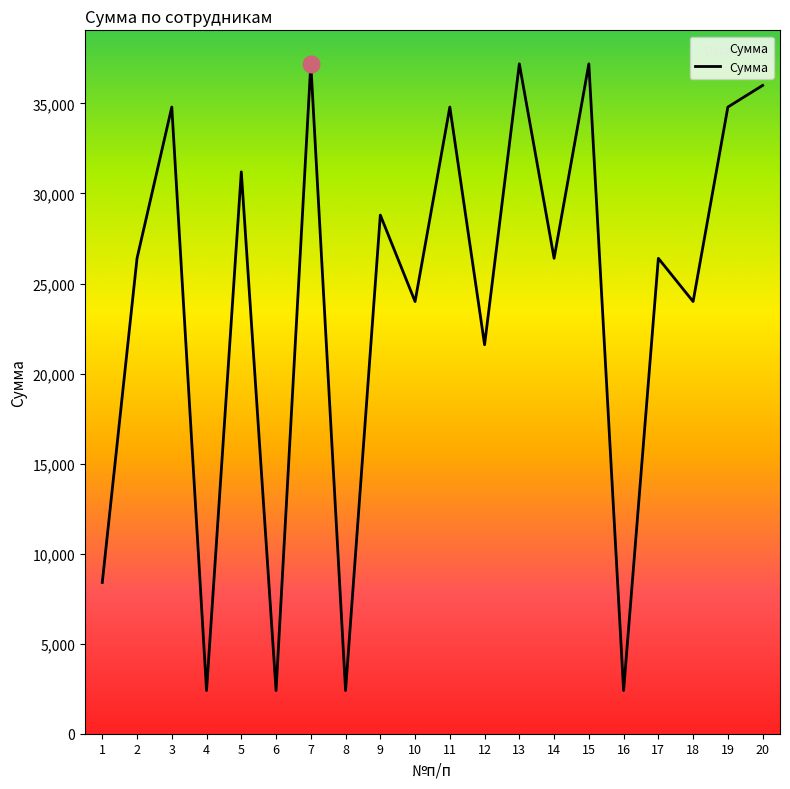

What is the smallest value displayed?

2400